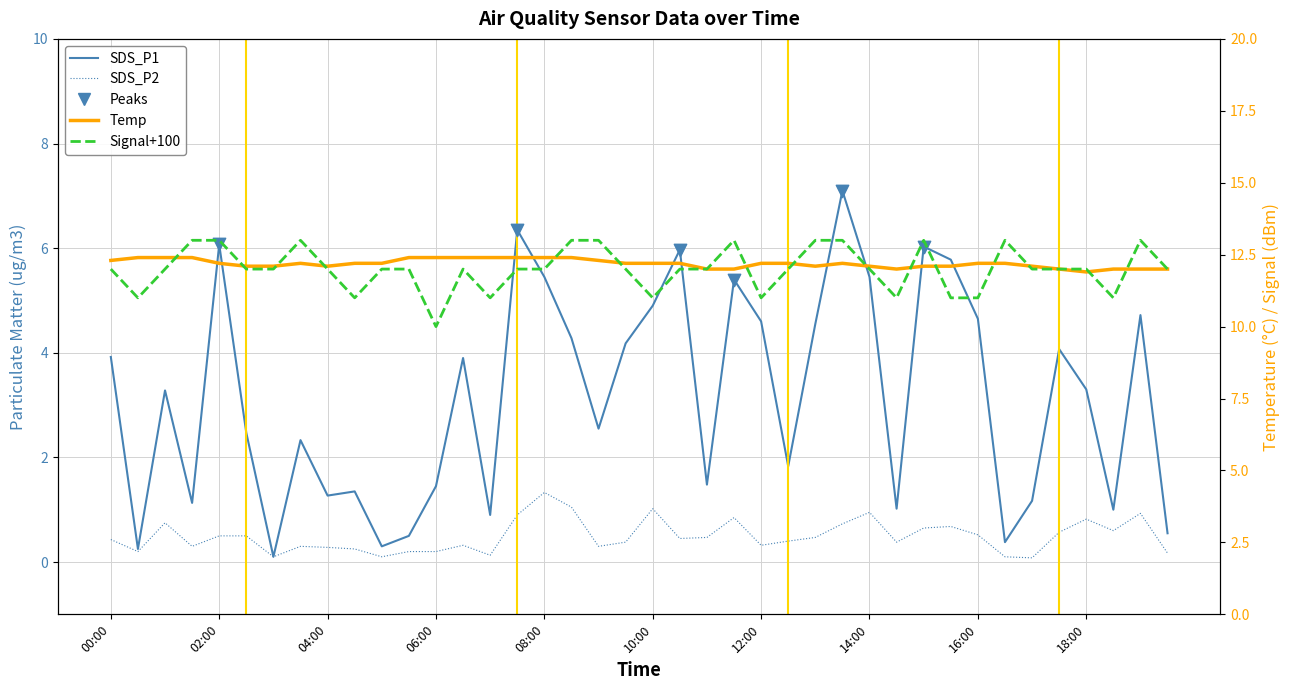

At which category is the sum across all series the highest?

13:30